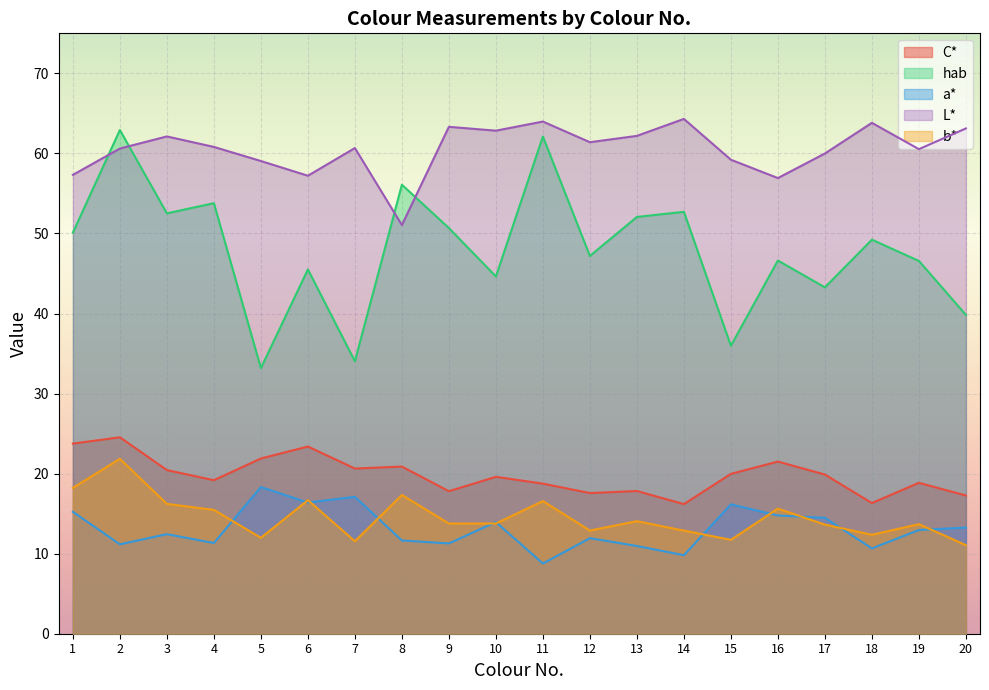

Reading left to right, transcribe all the data shown in this chart.

C*: 23.7	24.5	20.4	19.2	21.9	23.4	20.6	20.9	17.8	19.6	18.7	17.6	17.8	16.2	20.0	21.5	19.9	16.3	18.9	17.3
hab: 50.1	62.9	52.5	53.8	33.2	45.5	34.0	56.1	50.7	44.6	62.1	47.2	52.1	52.7	36.0	46.6	43.3	49.2	46.6	39.8
a*: 15.2	11.2	12.4	11.3	18.3	16.4	17.1	11.7	11.3	13.9	8.8	11.9	11.0	9.8	16.2	14.8	14.5	10.7	13.0	13.3
L*: 57.3	60.6	62.1	60.8	59.0	57.2	60.7	51.0	63.3	62.8	64.0	61.4	62.2	64.3	59.2	56.9	60.0	63.8	60.5	63.1
b*: 18.2	21.9	16.2	15.5	12.0	16.7	11.6	17.3	13.8	13.8	16.6	12.9	14.1	12.9	11.7	15.6	13.6	12.4	13.7	11.1